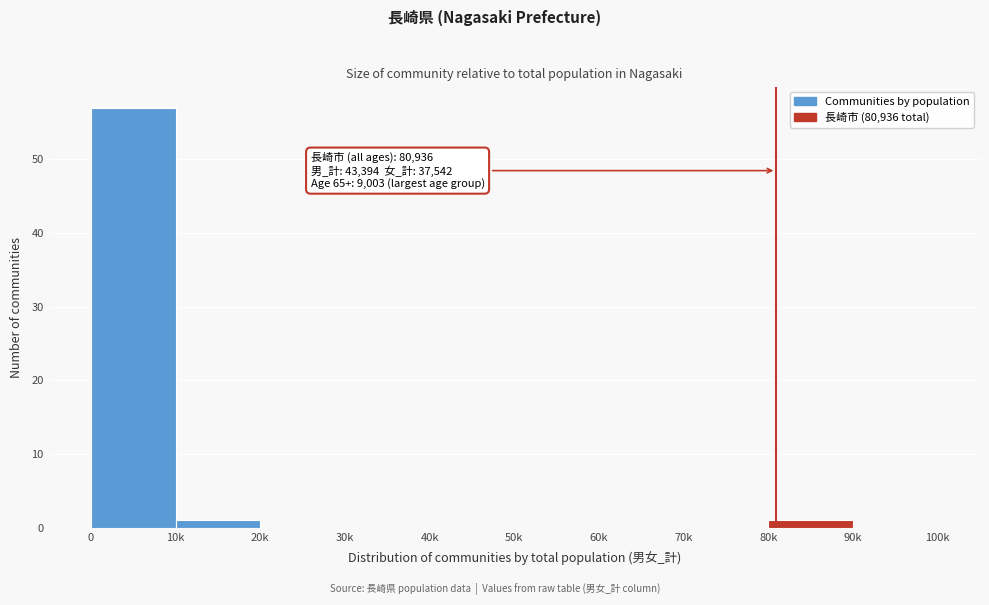

Reading left to right, list all the values displayed in this chart.

0=57	10k=1	20k=0	30k=0	40k=0	50k=0	60k=0	70k=0	80k=1	90k=0